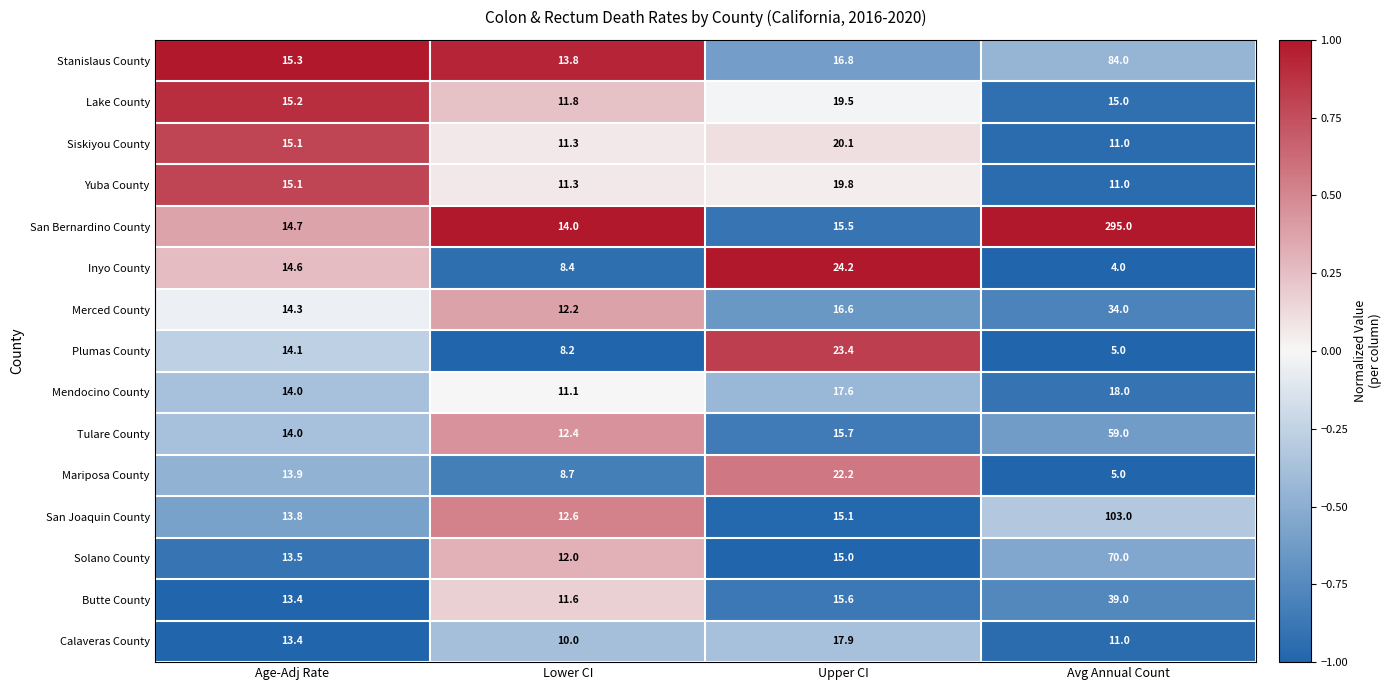

The value of Merced County at Lower CI is 18.9. True or false?

False